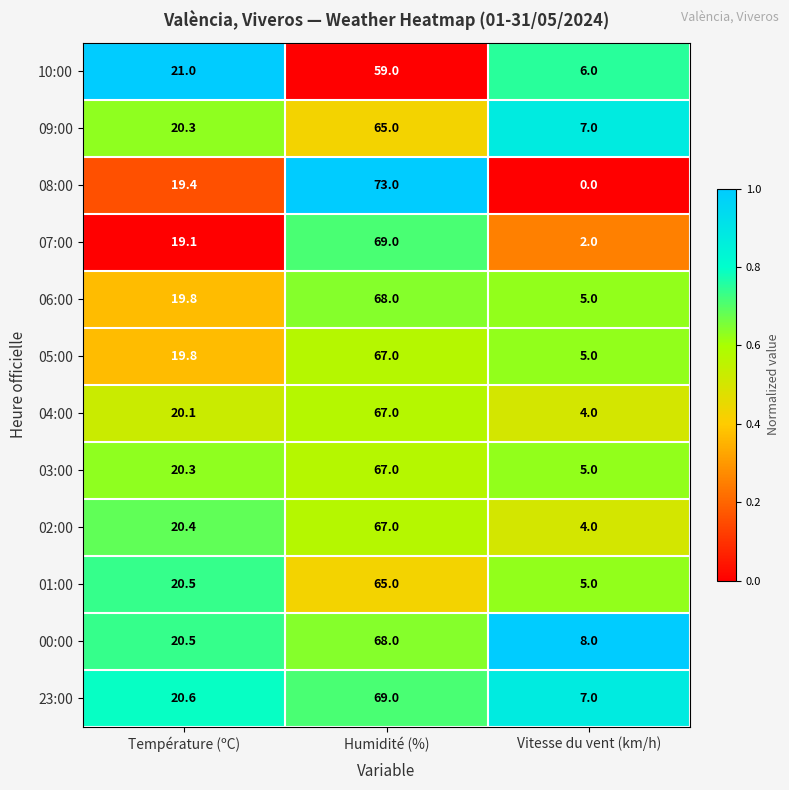

Rank the categories by 04:00 value from highest to lowest.

Humidité (%), Température (ºC), Vitesse du vent (km/h)